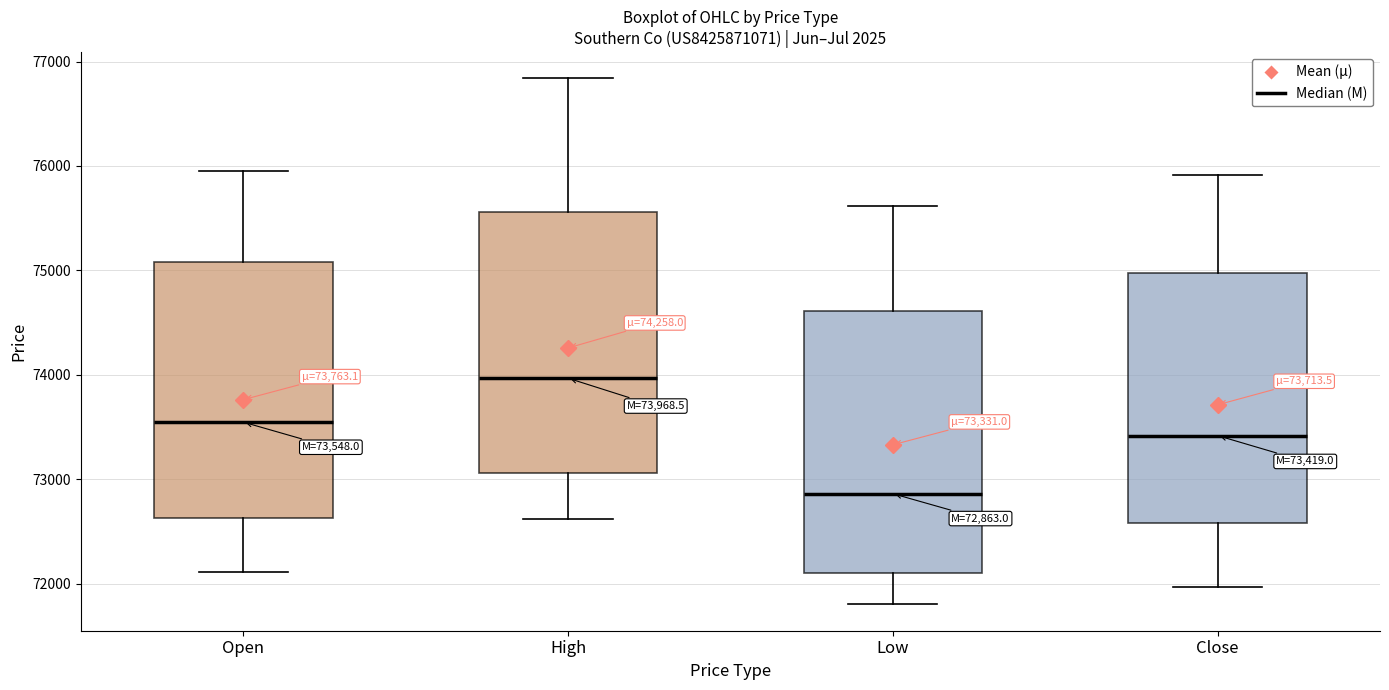

Which box's median line is the lowest?

Low